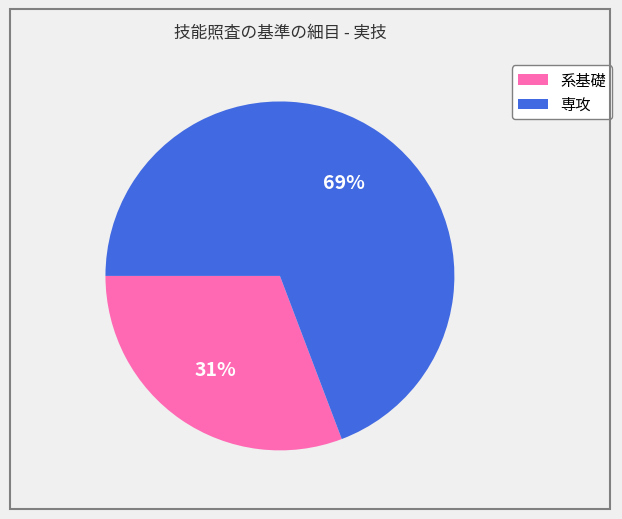

What is the smallest slice in the pie chart?

系基礎